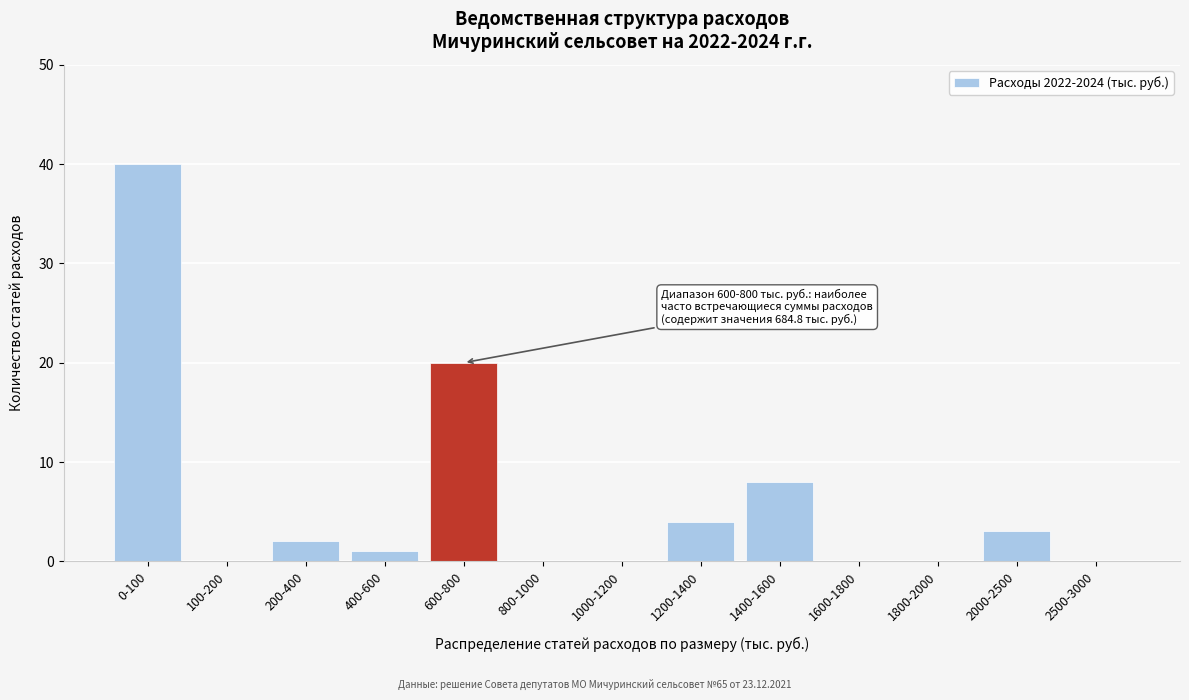

Reading right to left, what are all the values shown in this chart?

2500-3000=0	2000-2500=3	1800-2000=0	1600-1800=0	1400-1600=8	1200-1400=4	1000-1200=0	800-1000=0	600-800=20	400-600=1	200-400=2	100-200=0	0-100=40